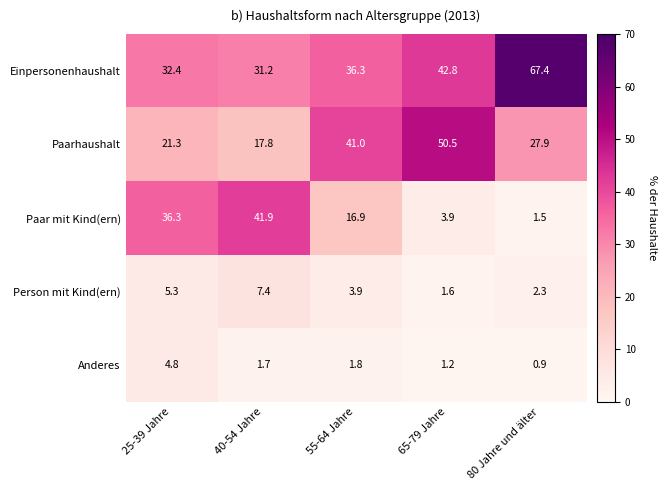

What value does the Person mit Kind(ern) series have at 25-39 Jahre?

5.3